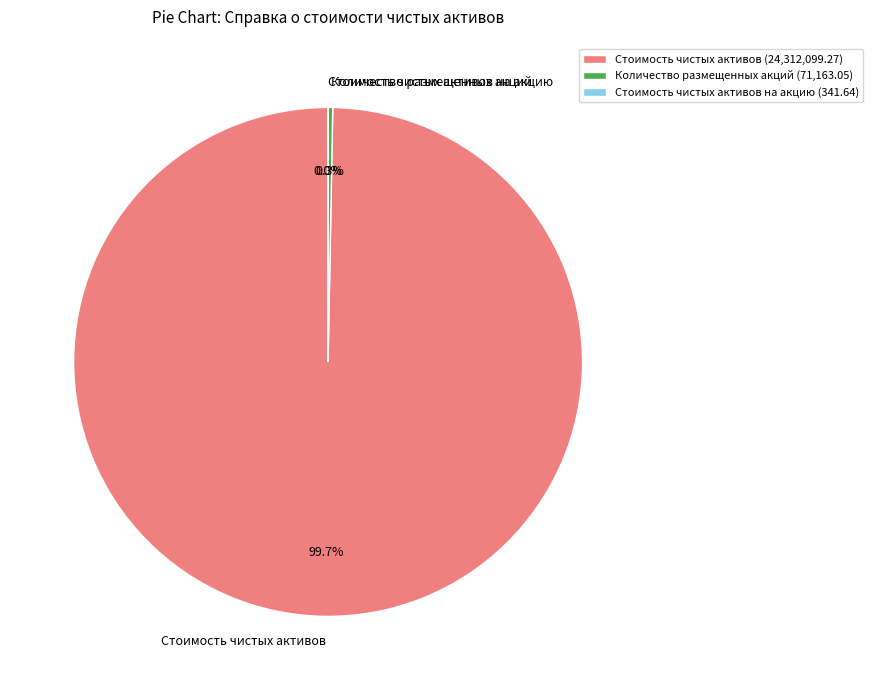

To the nearest percent, what is the difference between the Стоимость чистых активов and Количество размещенных акций slice percentages?

99%